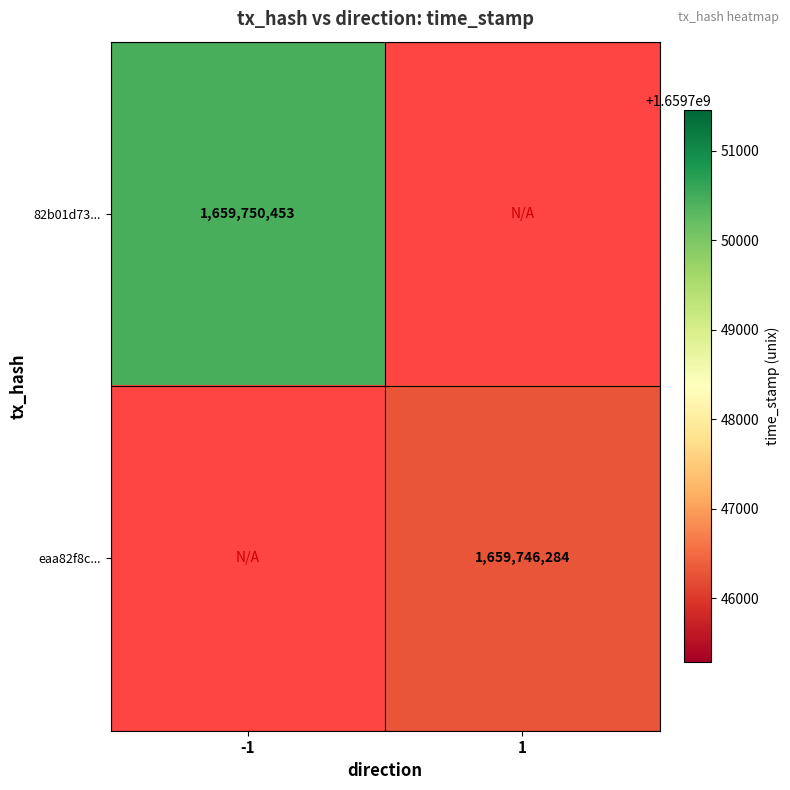

The eaa82f8c... series shows 714667637 at 1. True or false?

False